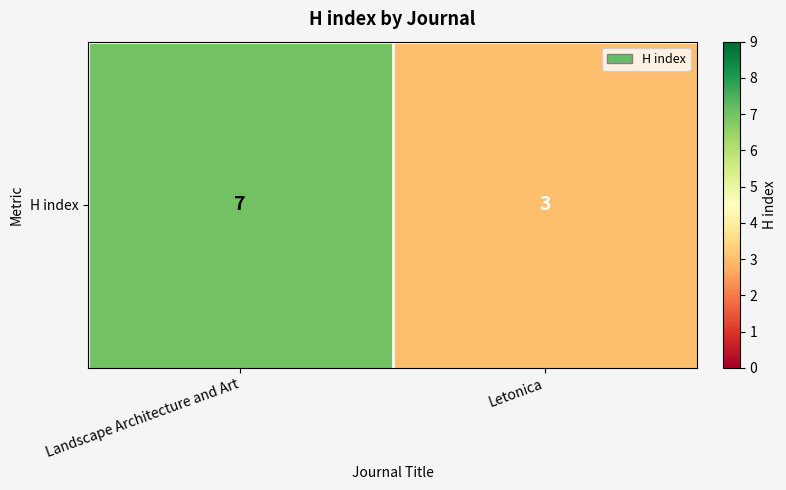

List the labels in order of value, largest first.

Landscape Architecture and Art, Letonica